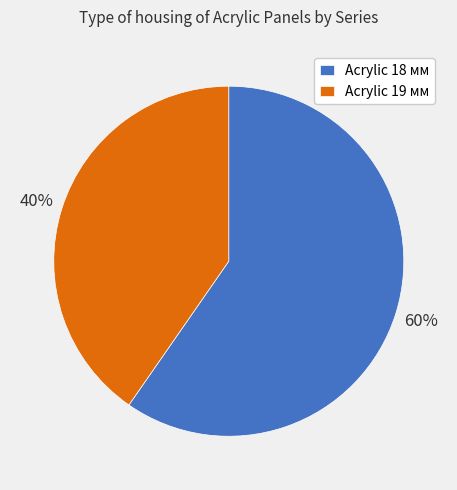

Is it true that Acrylic 19 мм is 28% of the pie?

False